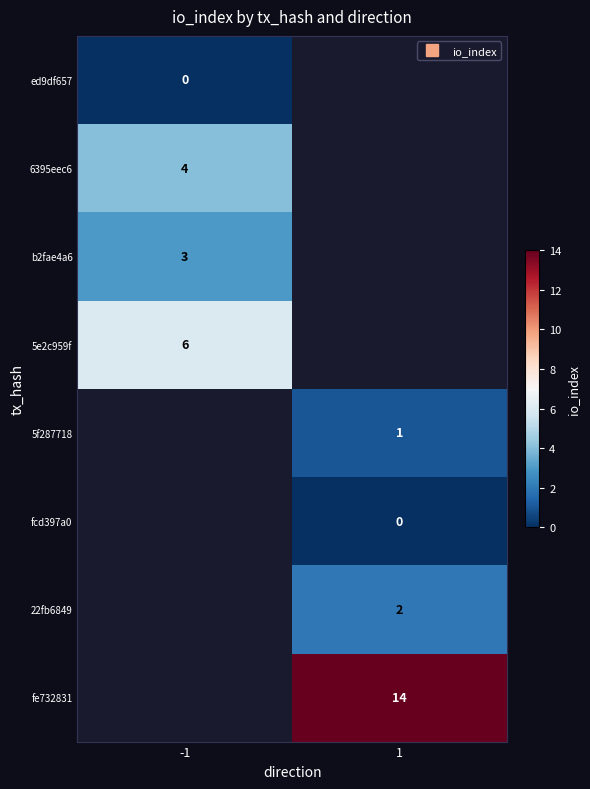

Between -1 and 1, which series saw the biggest shift?

fe732831